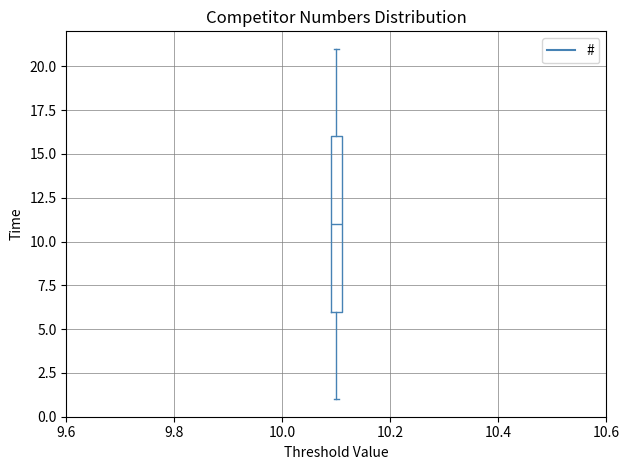

Read this box plot against the y-axis: the position of the median line, the range covered by the box, and the ends of both whiskers. The values are not printed on the chart, so give them approximately, as read against the axis.

median 11, box 6 to 16, whiskers 1 to 21